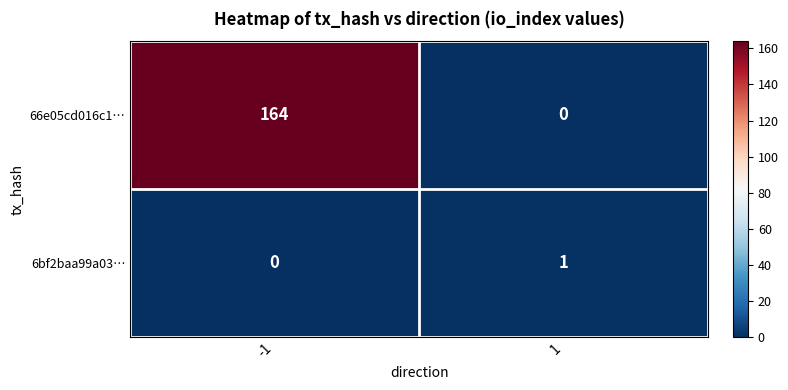

Reading right to left, what are all the values shown in this chart?

66e05cd016c1…: 0	164
6bf2baa99a03…: 1	0